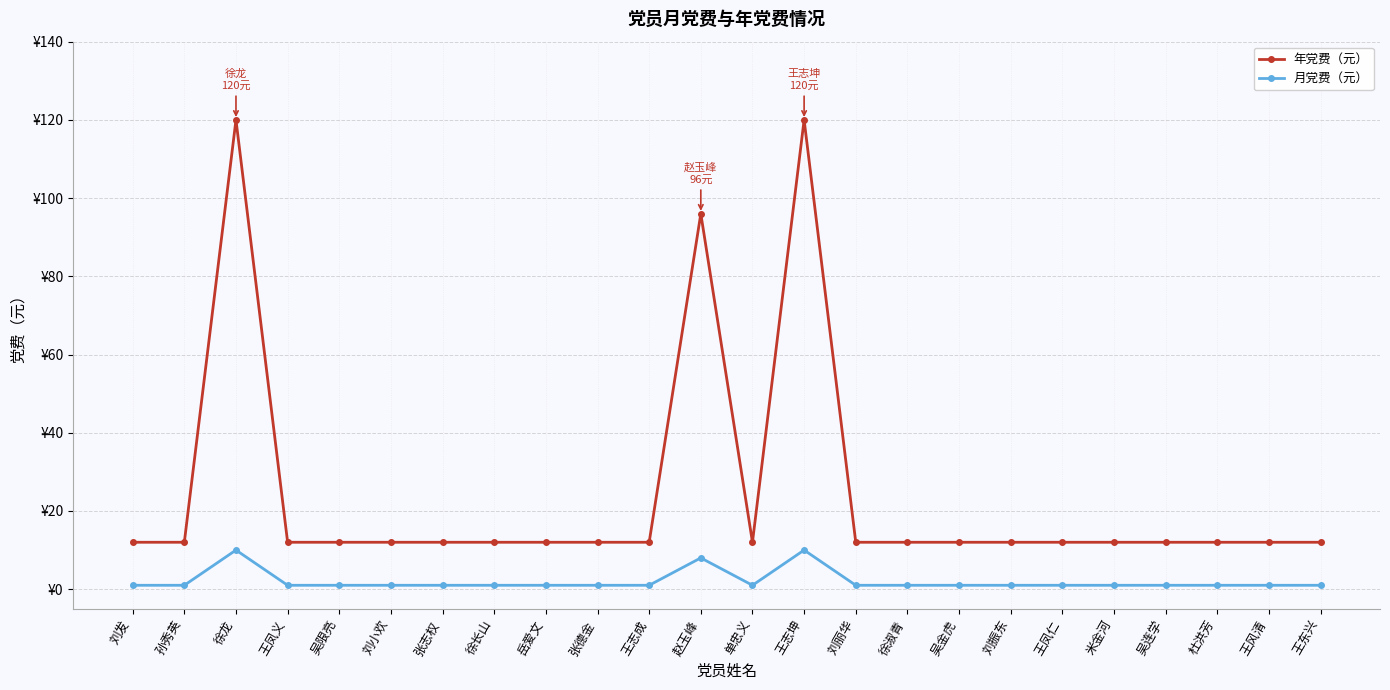

How many 月党费（元） values are between 1 and 2?

21